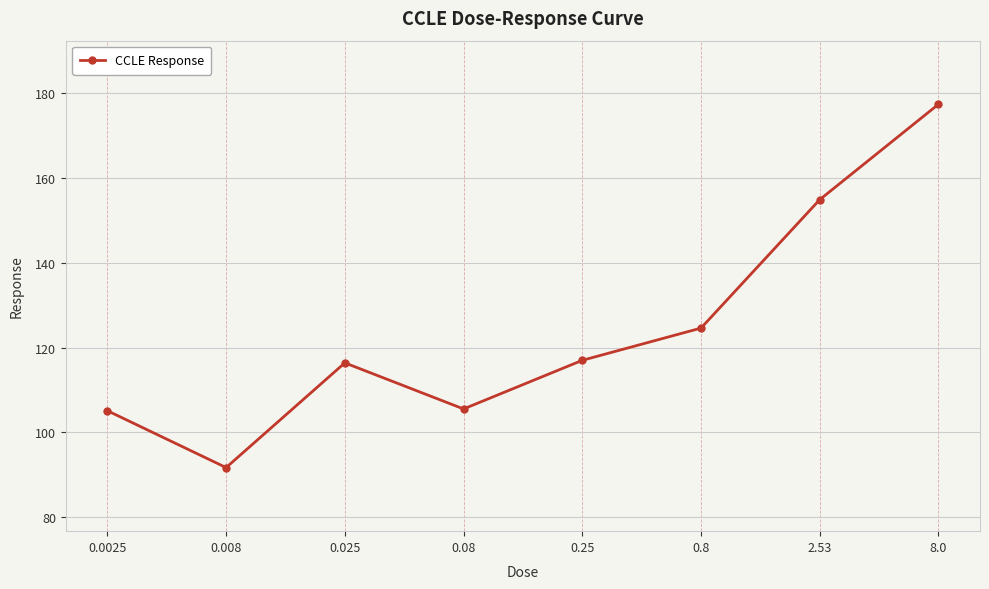

What is the label of the 4th point from the left?

0.08